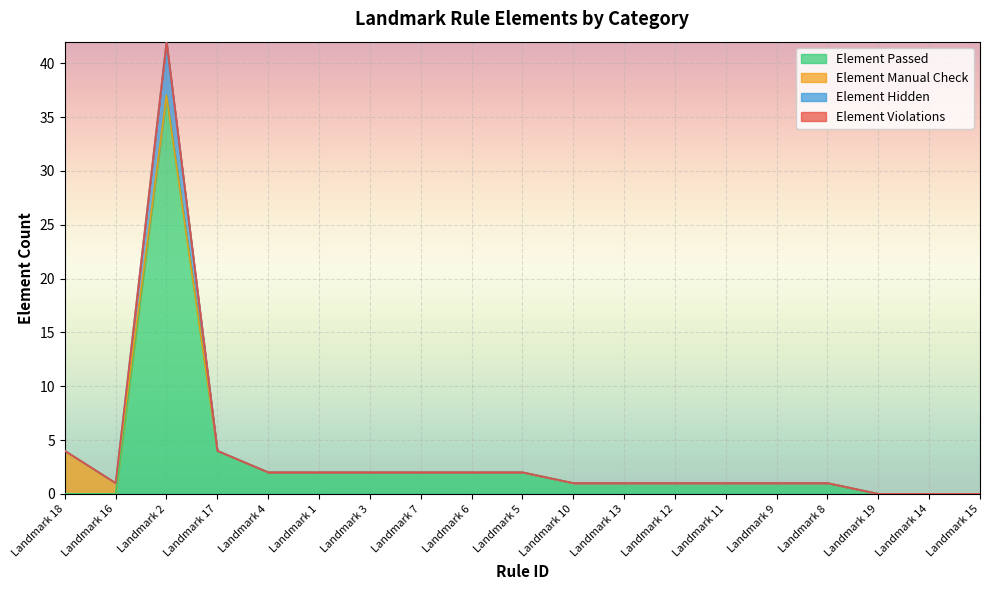

The Element Passed series shows 1 at Landmark 9. True or false?

True